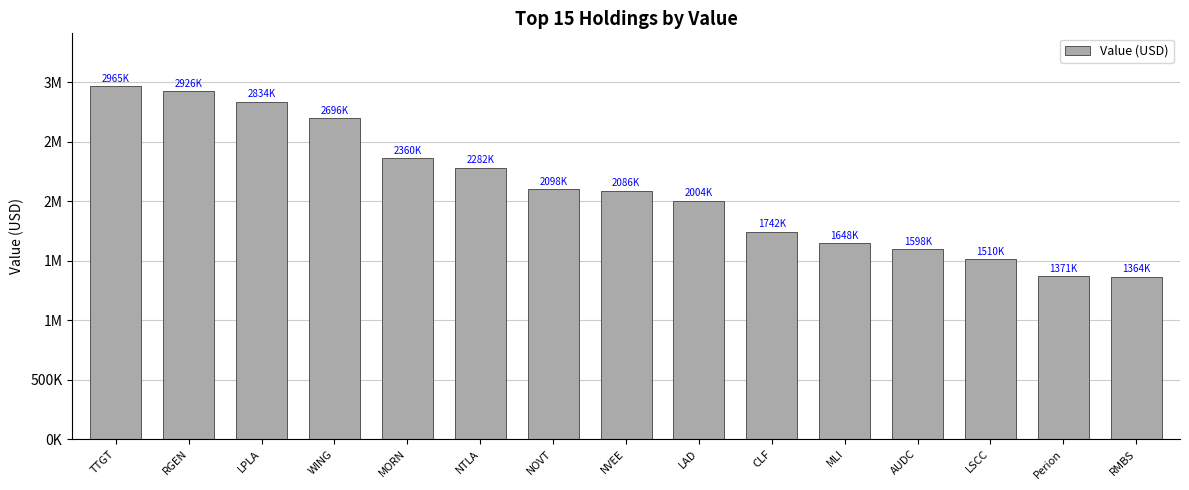

Does the chart contain any negative values?

No